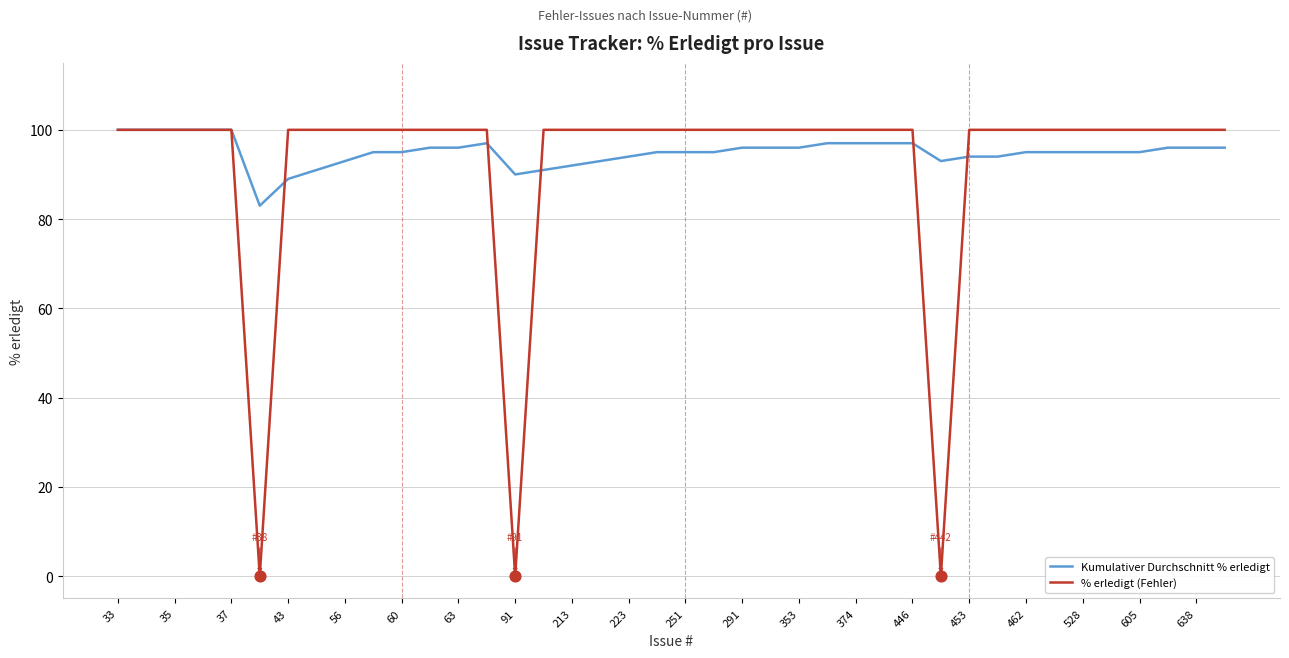

Which series has the largest range (max minus min)?

% erledigt (Fehler)